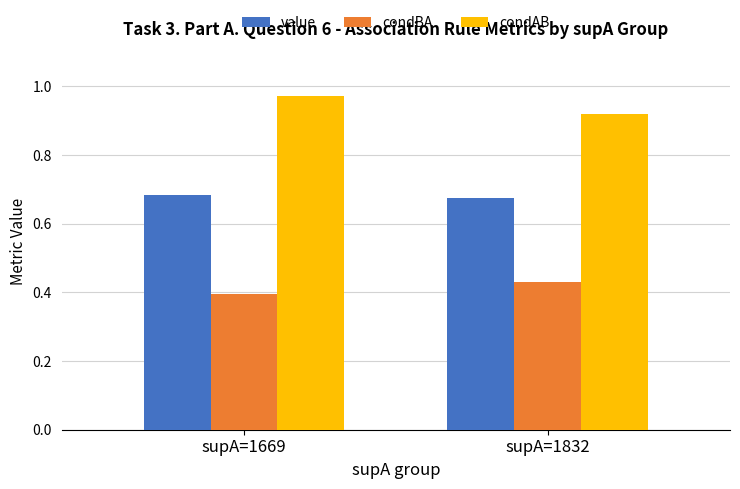

List the labels in order of condAB value, smallest first.

supA=1832, supA=1669